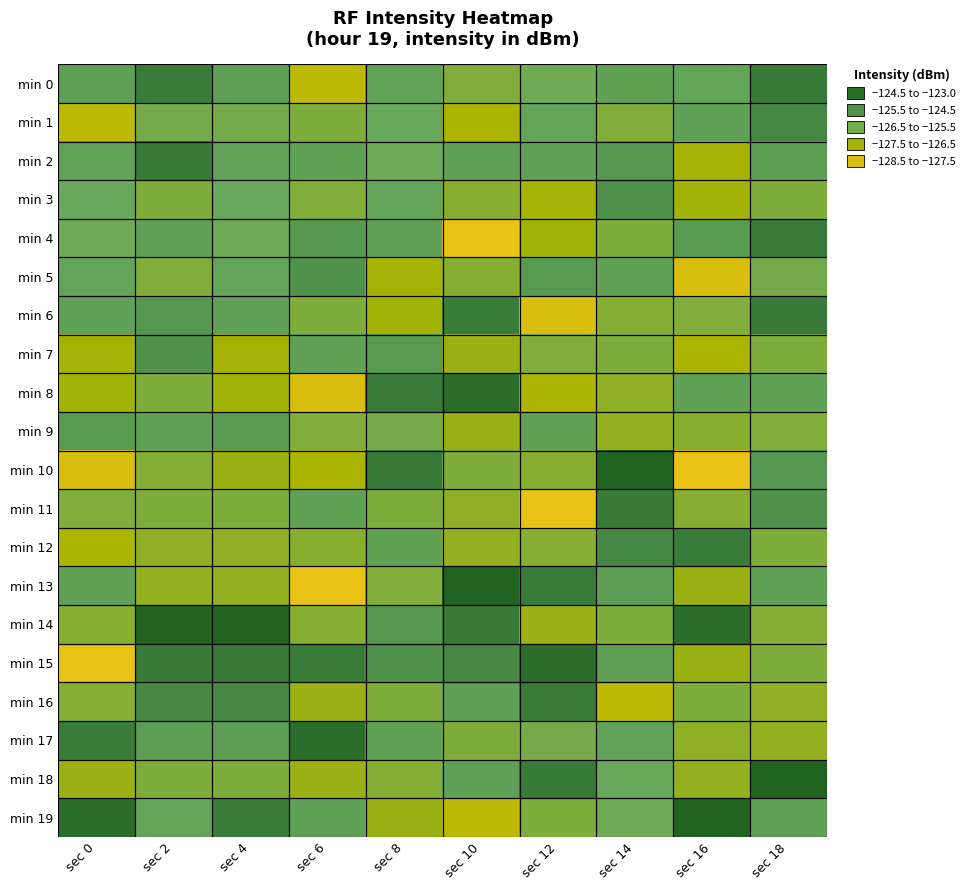

At which category is the sum across all series the highest?

sec 18